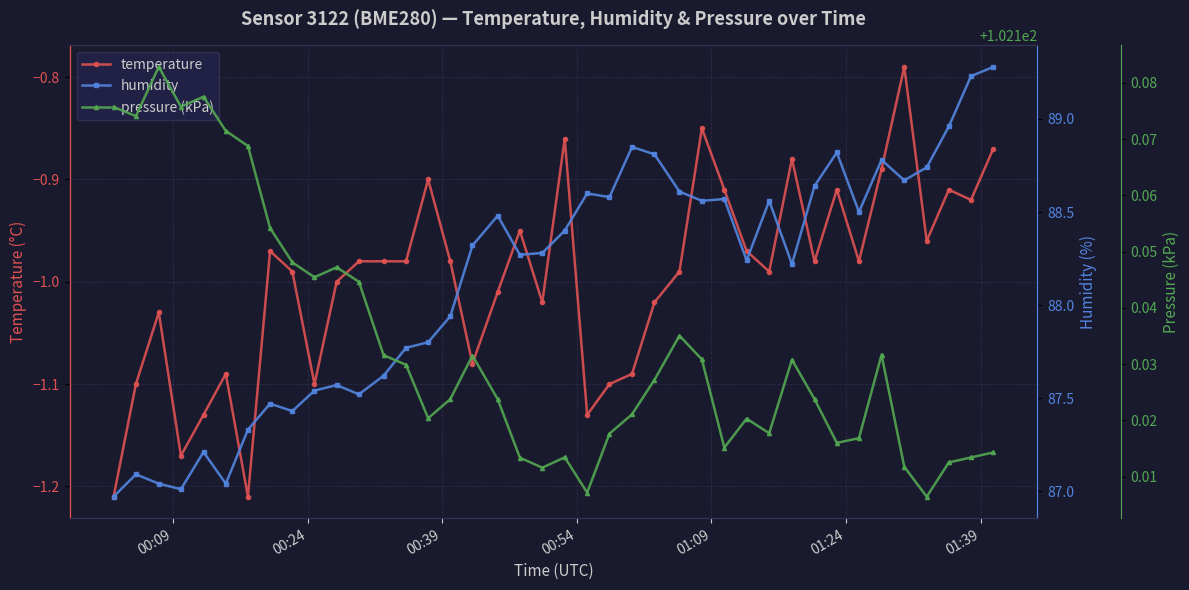

True or false: temperature has a value of -1.5 at 28.

False